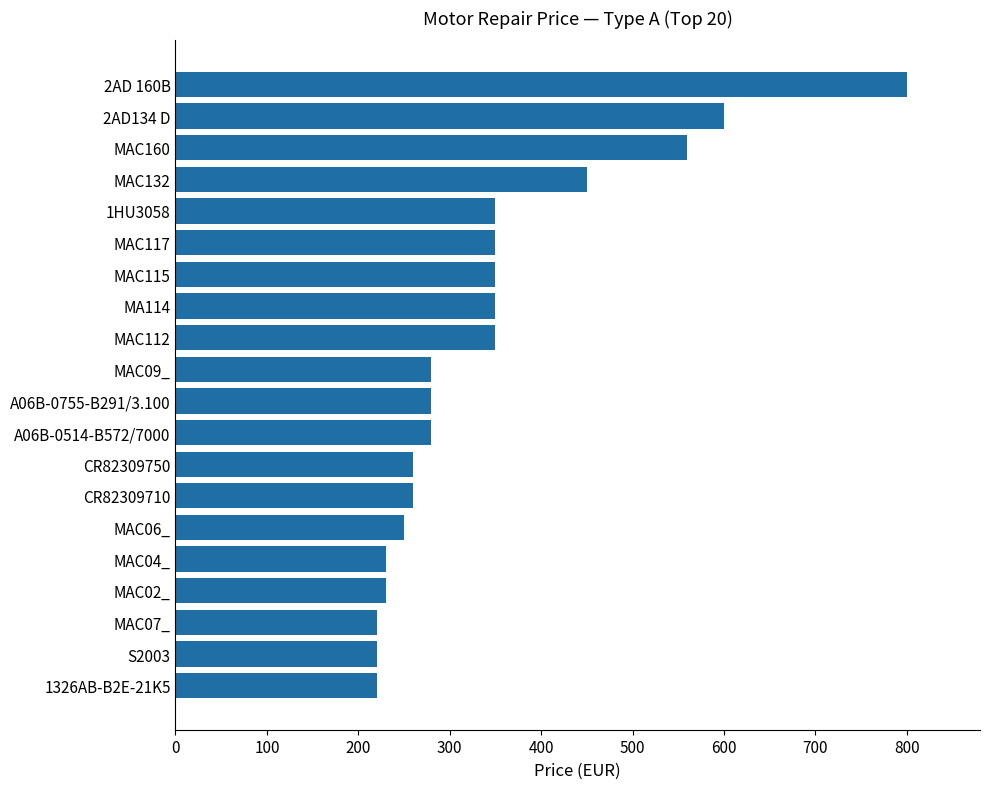

What is the sum of all values?

6890